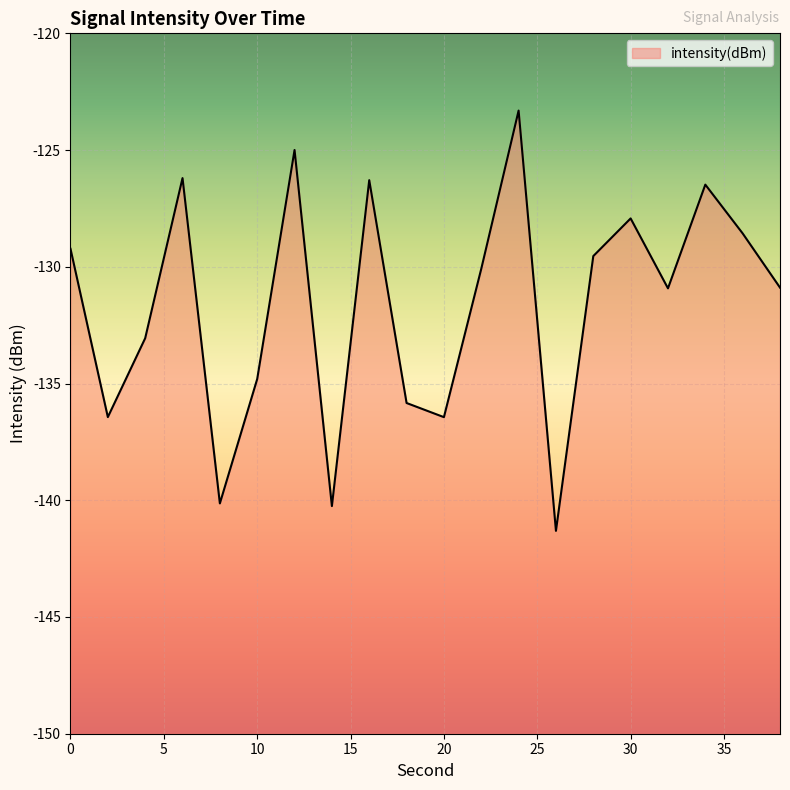

What is the value of the 18th point from the left?

-126.5